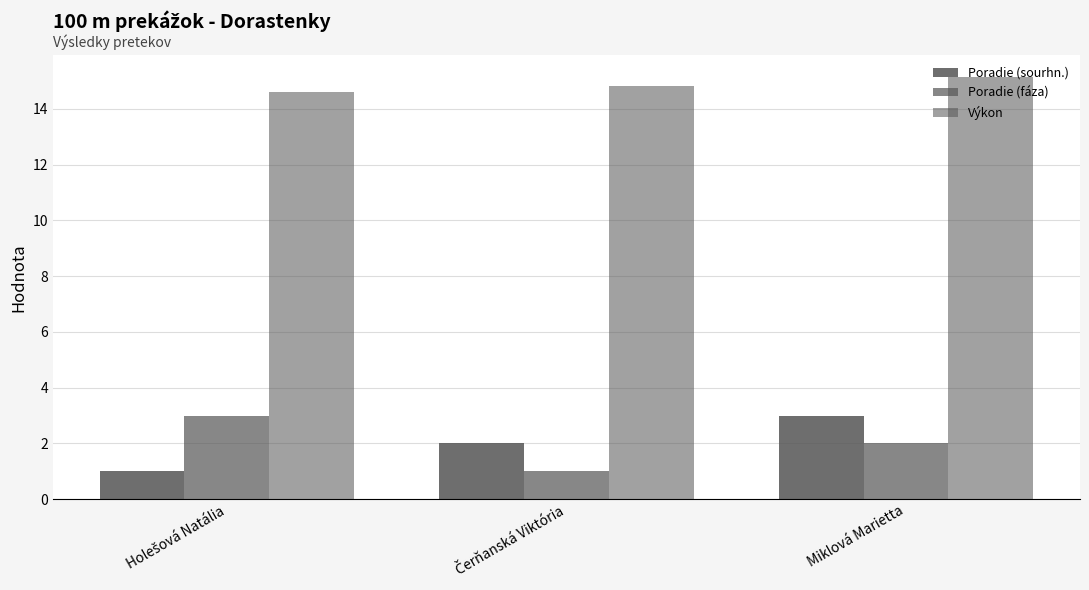

How many data points in Poradie (sourhn.) are less than 2?

1